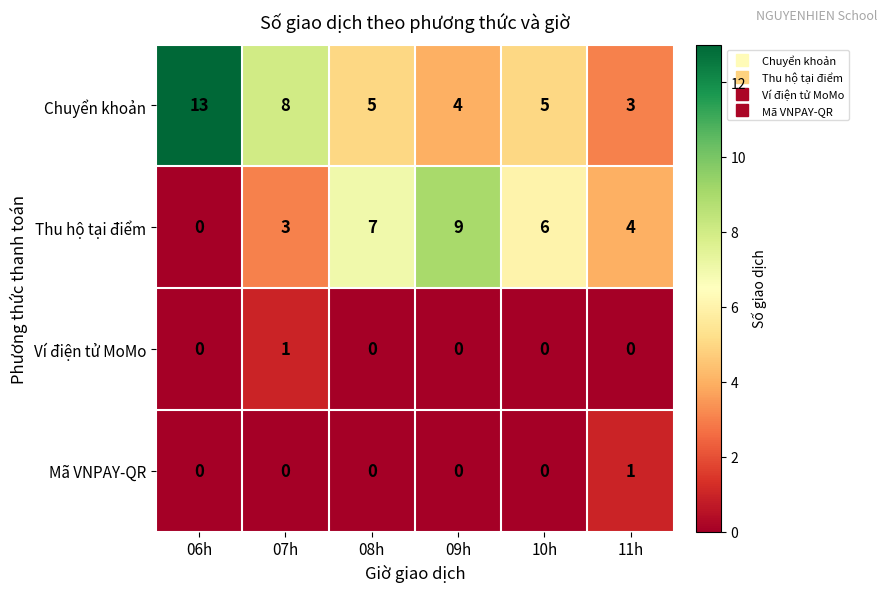

What is the total value across all series at 09h?

13